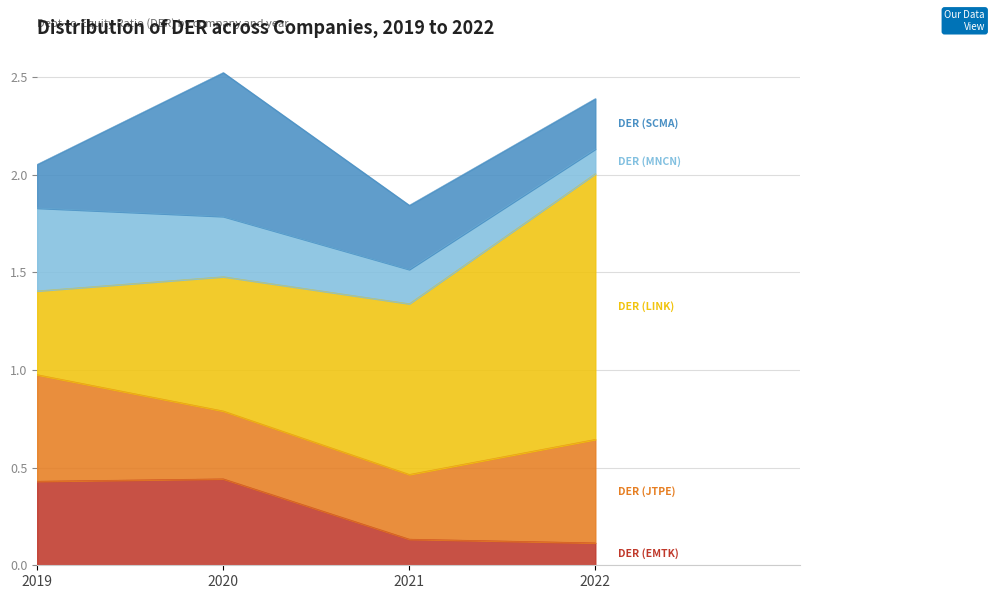

What is the value of the DER (SCMA) point at the 2nd from the left?

0.7